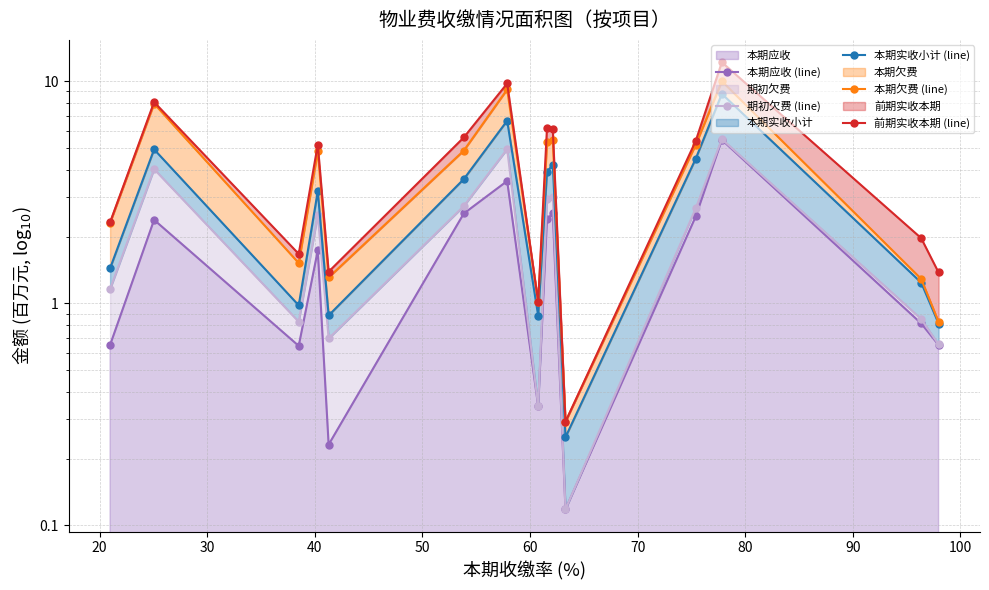

What is the sum of all 本期欠费 (line) values?

61.3